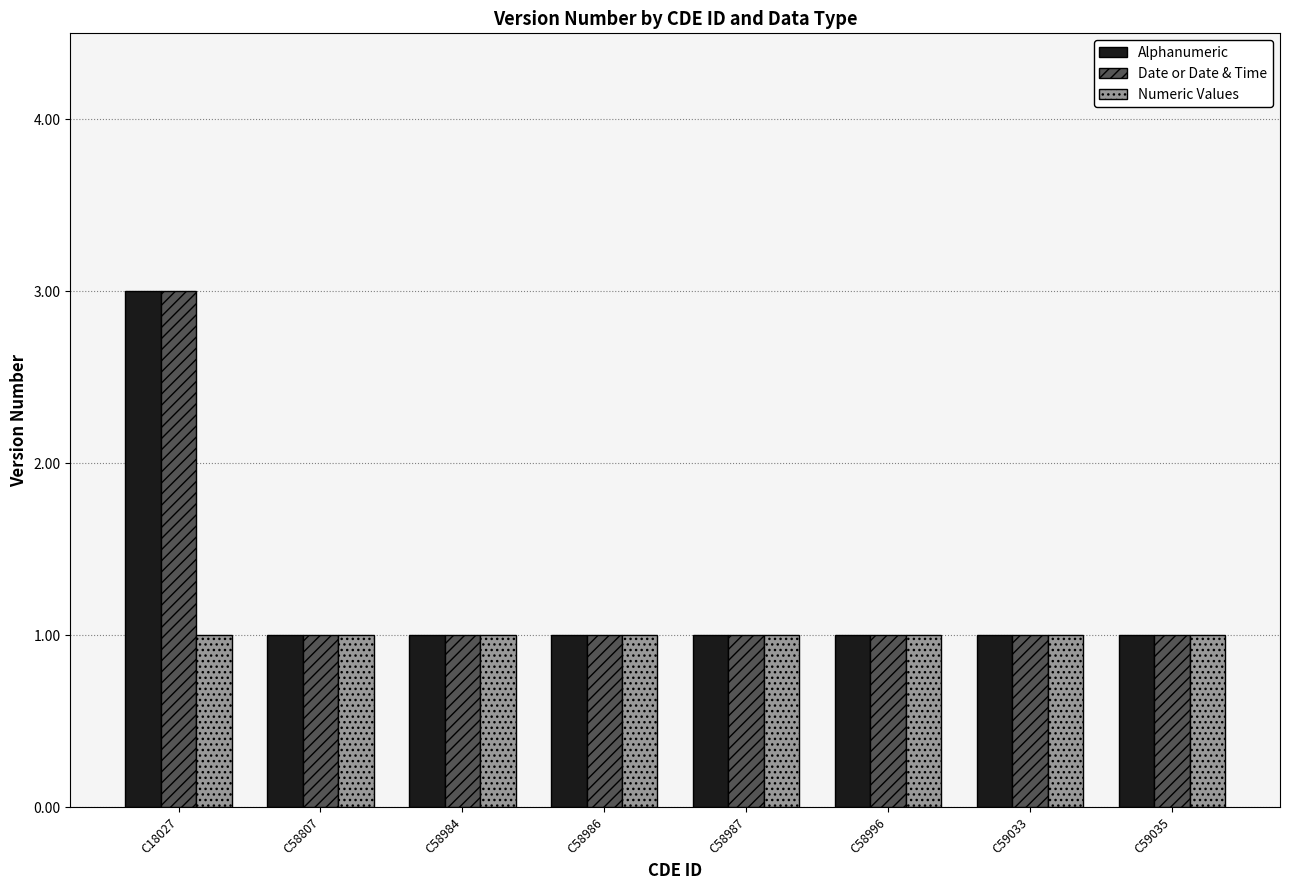

What is the sum of all Date or Date & Time values?

10